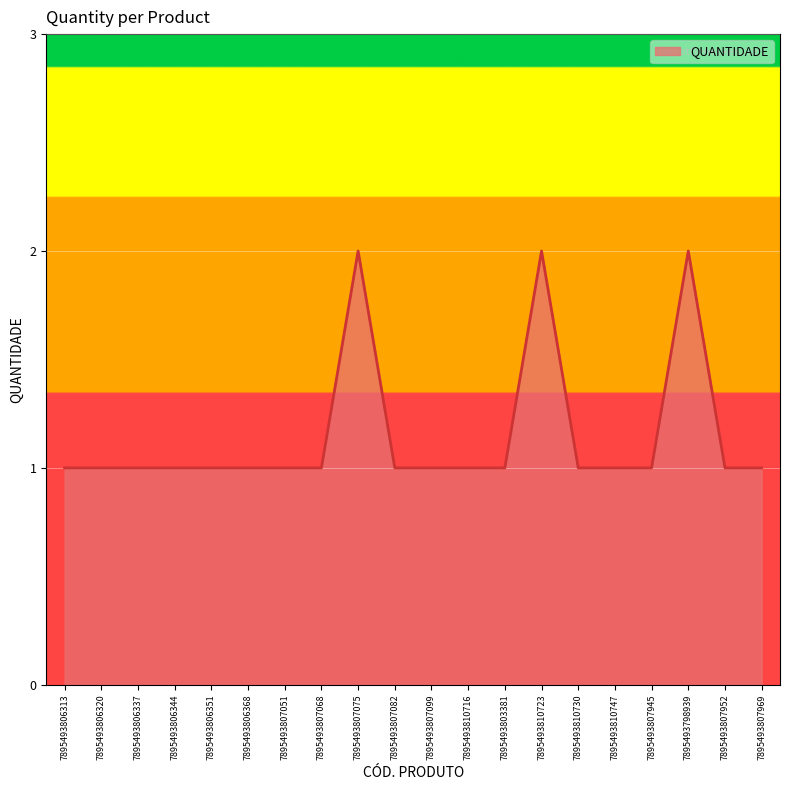

What position from the left is 7895493810723?

14